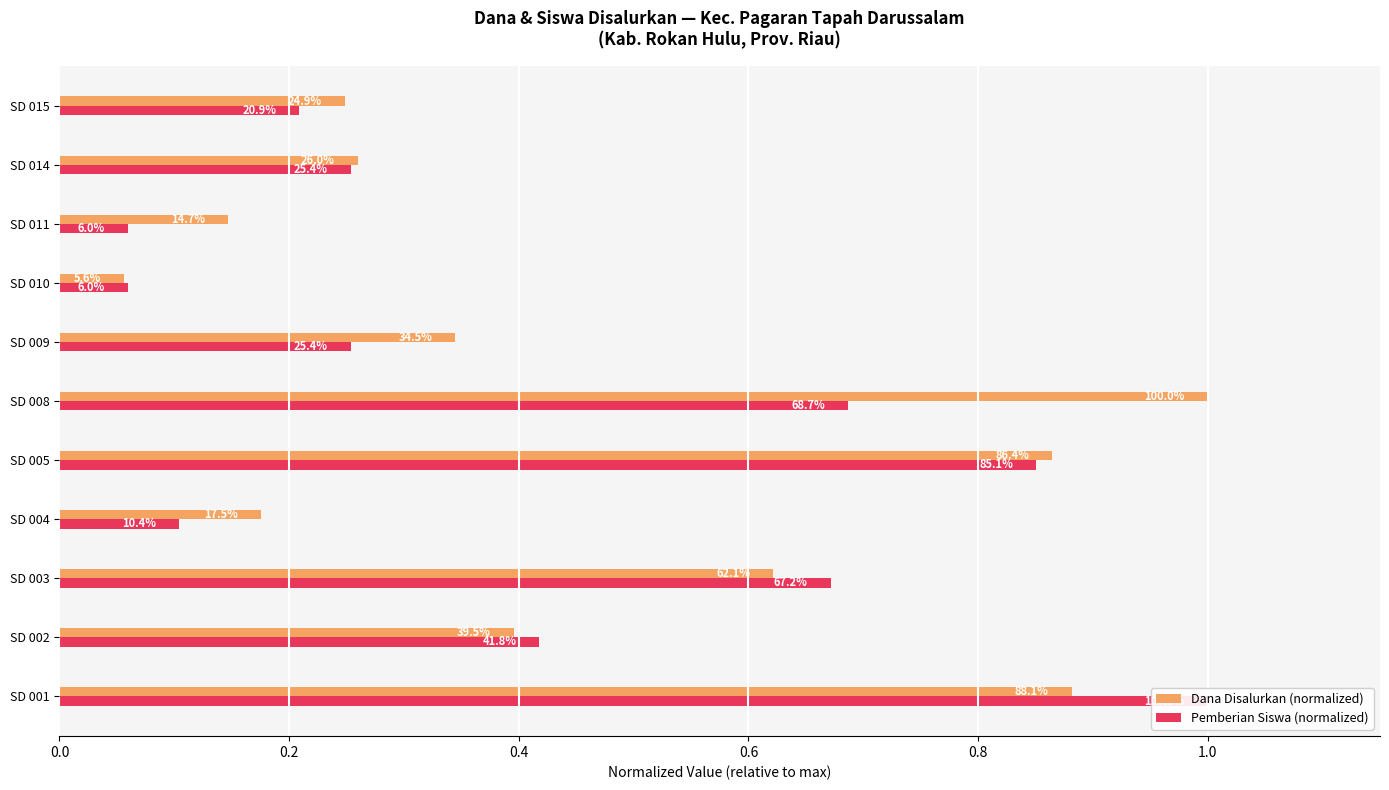

What are all the series names shown in the legend?

Dana Disalurkan (normalized), Pemberian Siswa (normalized)